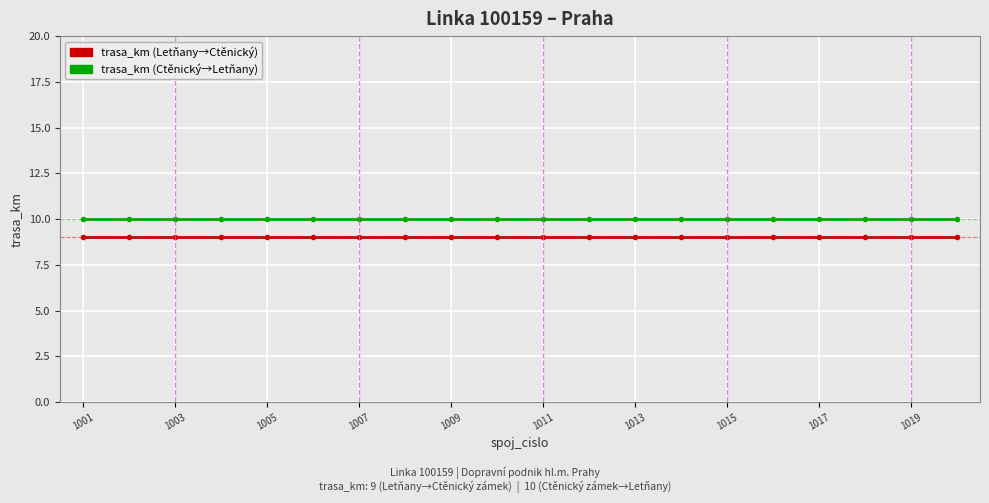

Which series has the largest total across all categories?

trasa_km (Ctěnický→Letňany)